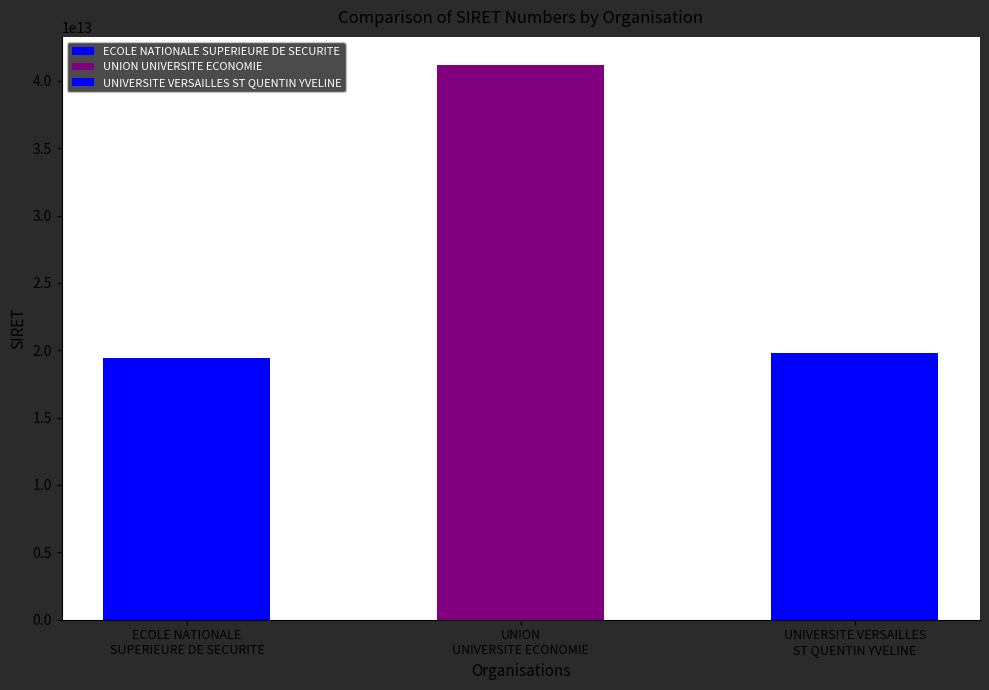

What is the average value?

26800389100021